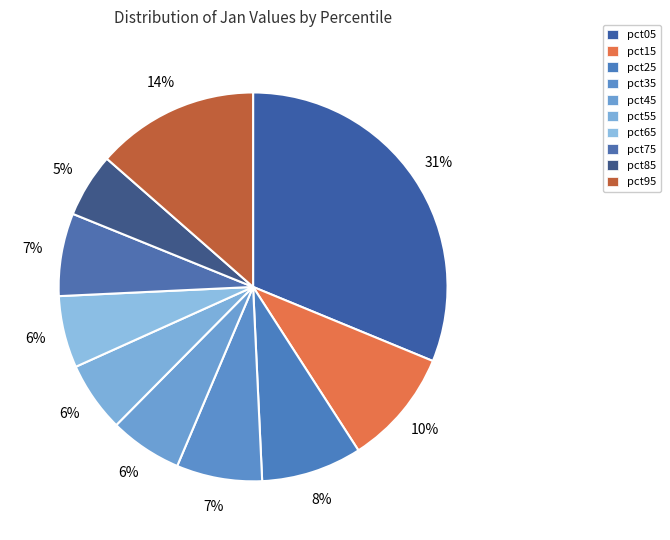

Is there a majority slice in this chart?

No